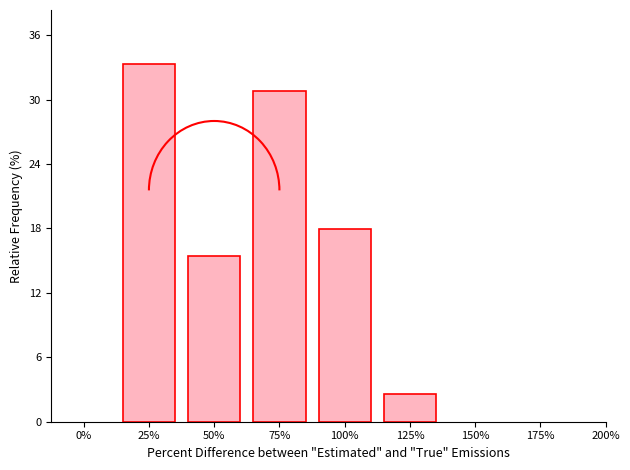

Reading left to right, transcribe all the data shown in this chart.

25%=33.3	50%=15.4	75%=30.8	100%=17.9	125%=2.6